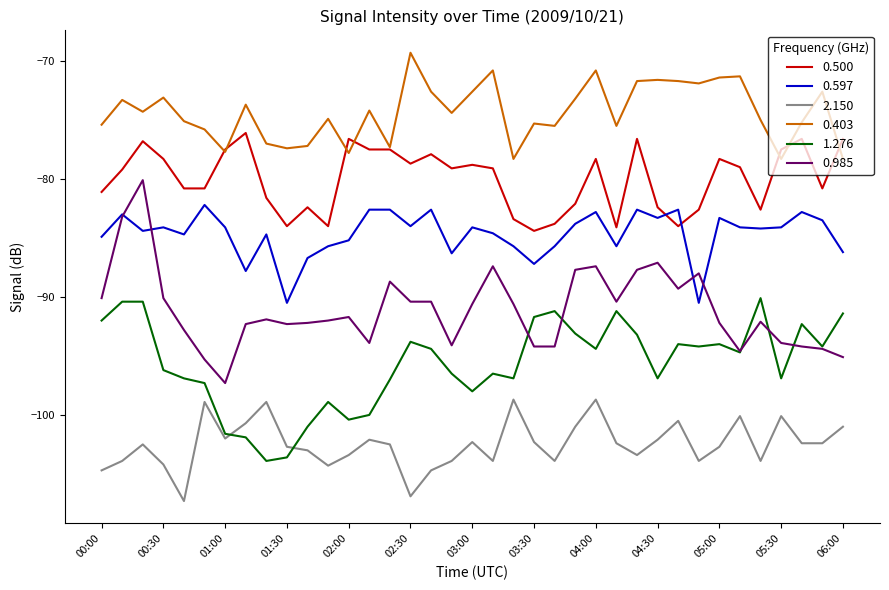

Rank the series by their average value, from highest to lowest.

0.403, 0.500, 0.597, 0.985, 1.276, 2.150